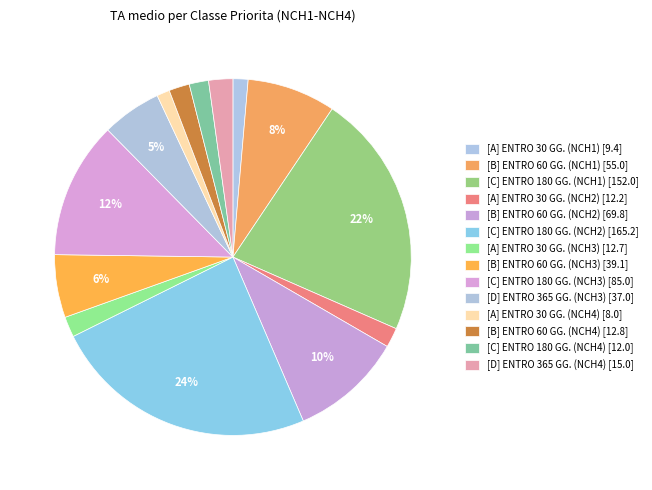

Rank the categories by value from highest to lowest.

[C] ENTRO 180 GG. (NCH2), [C] ENTRO 180 GG. (NCH1), [C] ENTRO 180 GG. (NCH3), [B] ENTRO 60 GG. (NCH2), [B] ENTRO 60 GG. (NCH1), [B] ENTRO 60 GG. (NCH3), [D] ENTRO 365 GG. (NCH3), [D] ENTRO 365 GG. (NCH4), [B] ENTRO 60 GG. (NCH4), [A] ENTRO 30 GG. (NCH3), [A] ENTRO 30 GG. (NCH2), [C] ENTRO 180 GG. (NCH4), [A] ENTRO 30 GG. (NCH1), [A] ENTRO 30 GG. (NCH4)